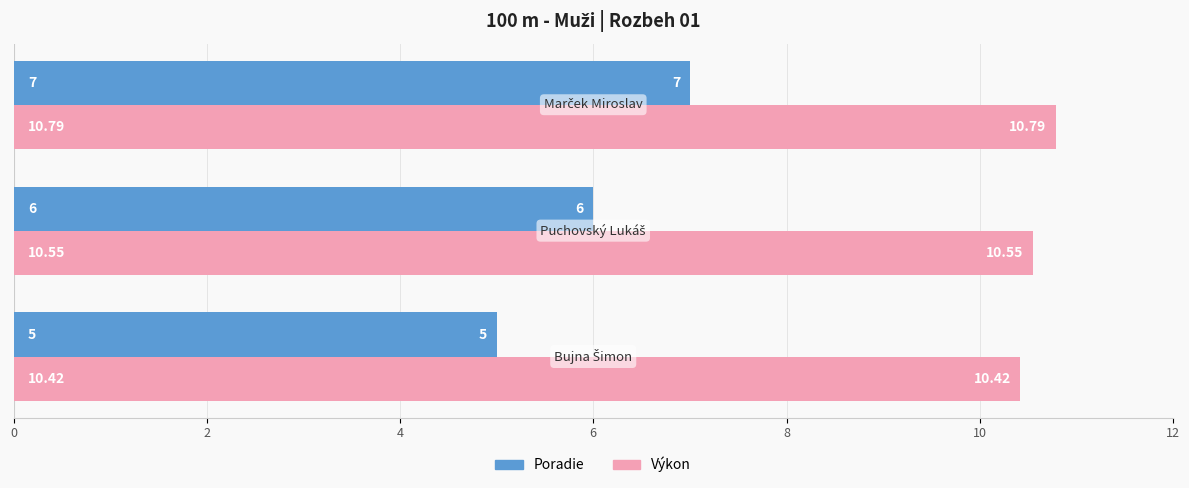

What is the difference between the maximum and minimum values in the Výkon series?

0.4